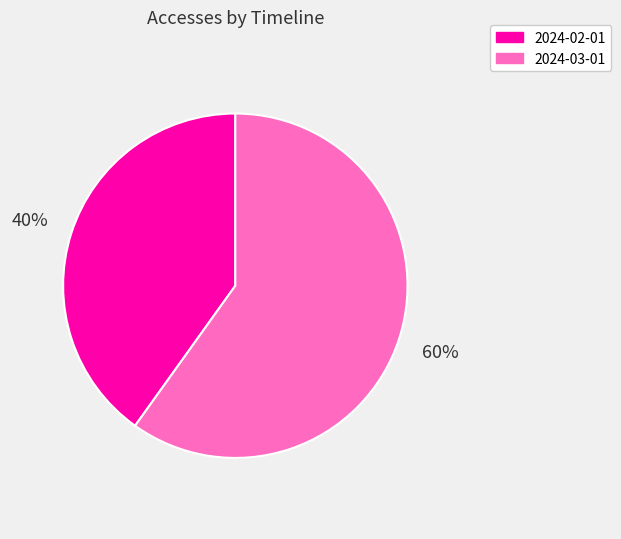

Which has a higher value, 2024-03-01 or 2024-02-01?

2024-03-01